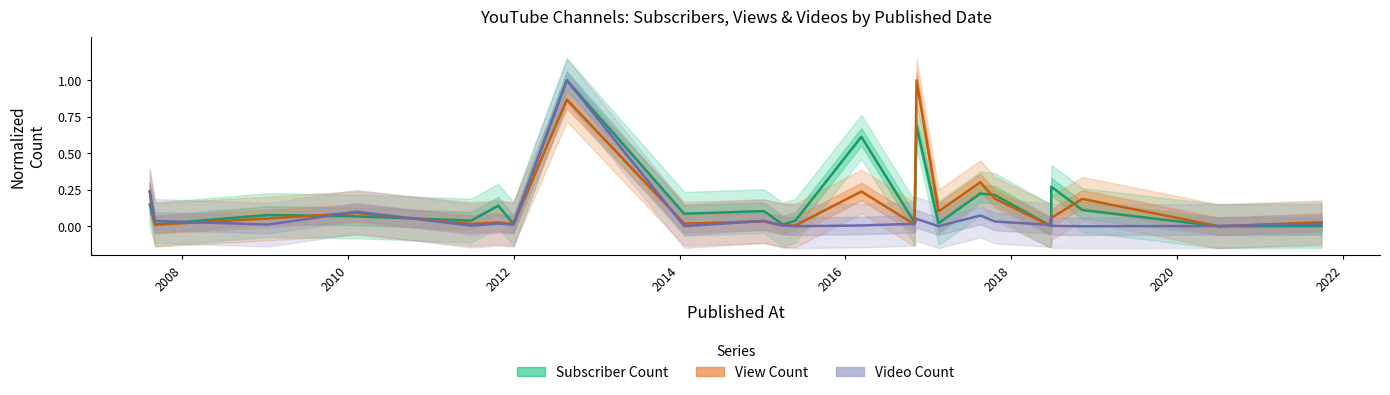

In View Count, how many points are higher than both neighbors (excluding endpoints)?

8